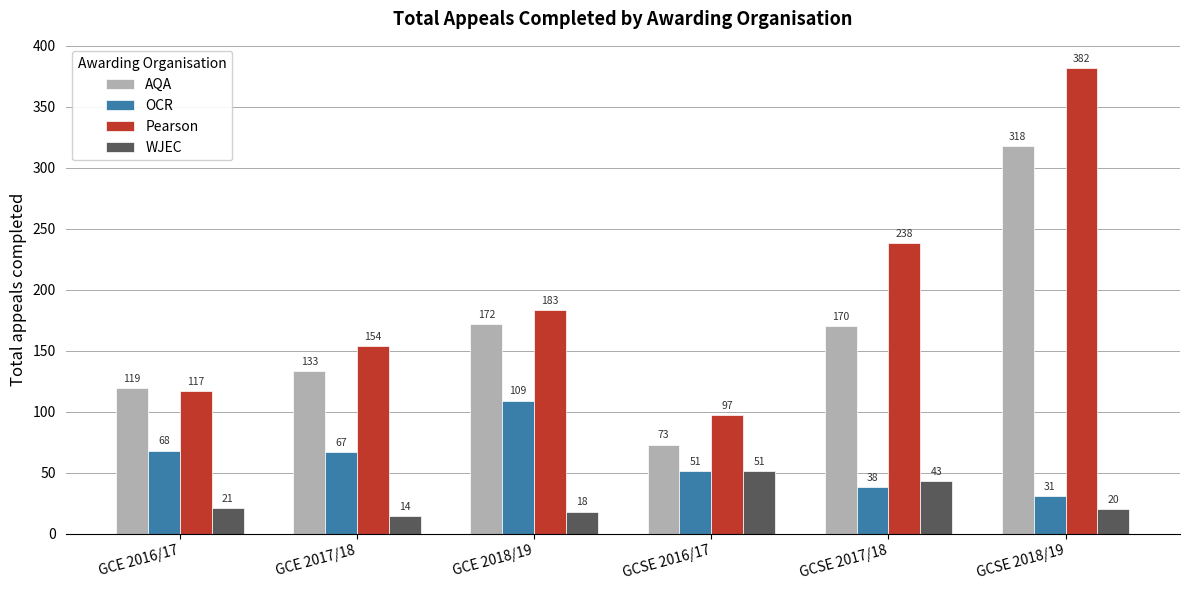

What value does the Pearson series have at GCE 2018/19, to the nearest 10?

180